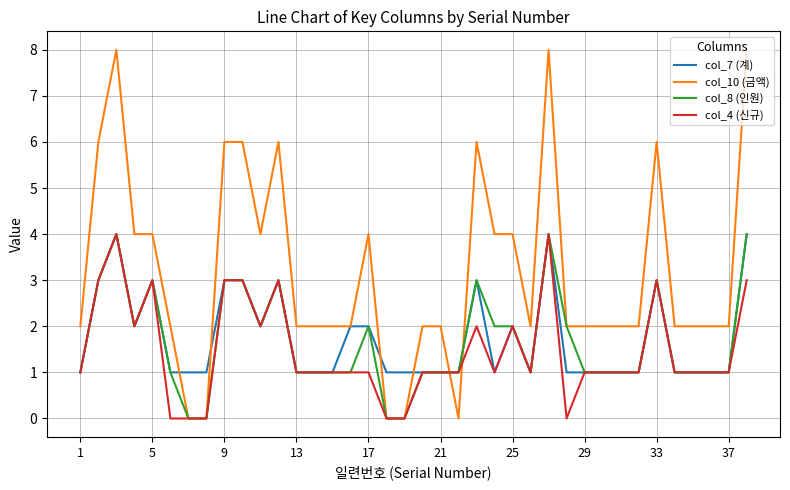

True or false: col_7 (계) has more than 1 interior local peaks.

True